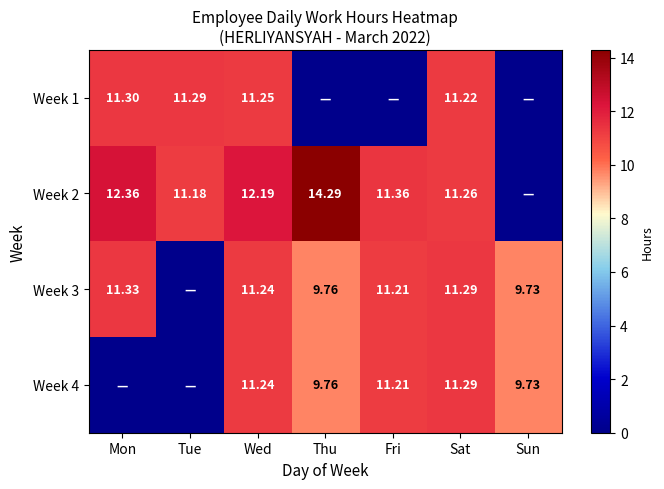

Is the value of Week 3 at Wed greater than the value of Week 2 at Wed?

No